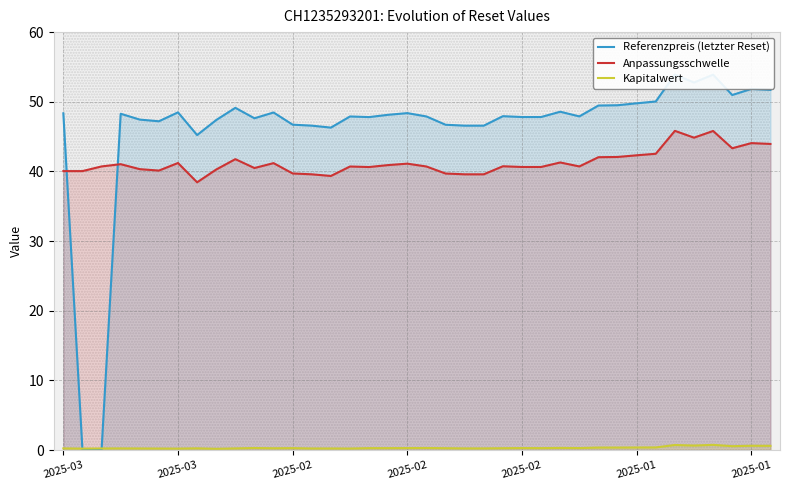

What is the greatest value displayed?

53.9